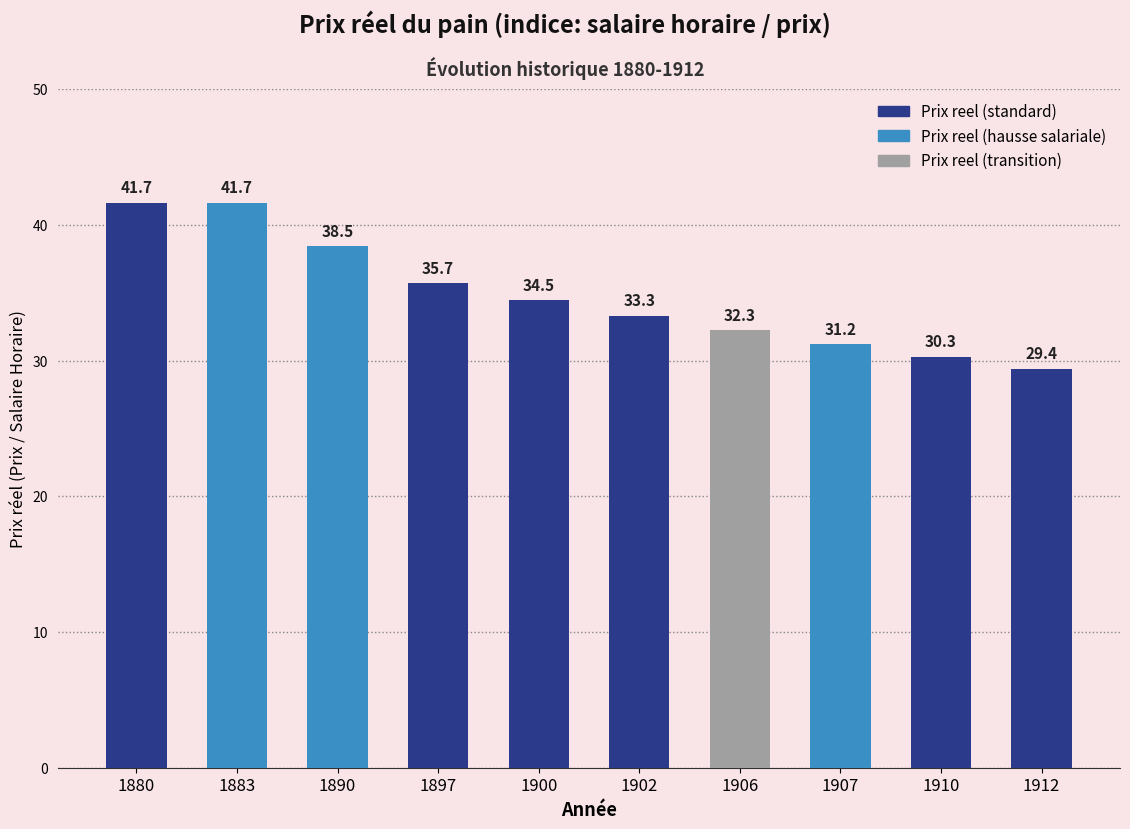

What is the sum of all values?

348.5